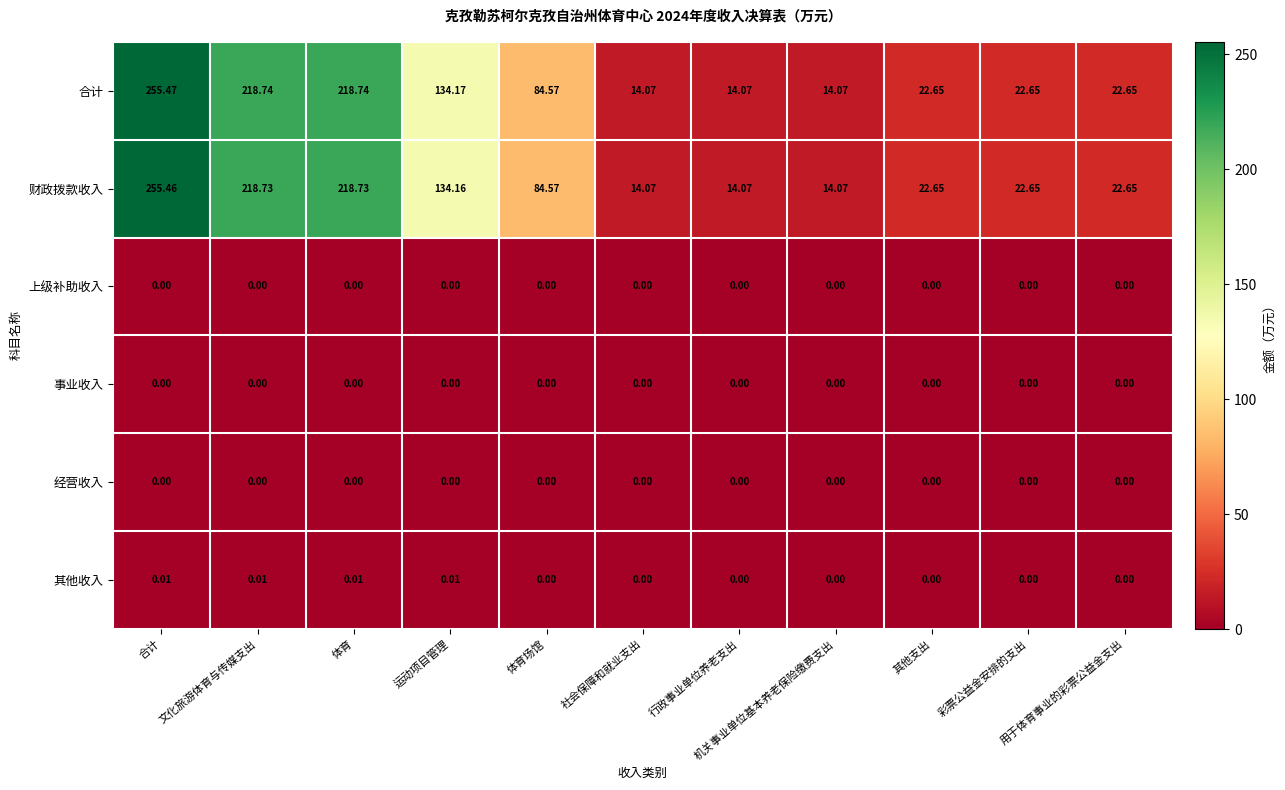

Reading left to right, transcribe all the data shown in this chart.

合计: 合计=255.5	文化旅游体育与传媒支出=218.7	体育=218.7	运动项目管理=134.2	体育场馆=84.6	社会保障和就业支出=14.1	行政事业单位养老支出=14.1	机关事业单位基本养老保险缴费支出=14.1	其他支出=22.6	彩票公益金安排的支出=22.6	用于体育事业的彩票公益金支出=22.6
财政拨款收入: 合计=255.5	文化旅游体育与传媒支出=218.7	体育=218.7	运动项目管理=134.2	体育场馆=84.6	社会保障和就业支出=14.1	行政事业单位养老支出=14.1	机关事业单位基本养老保险缴费支出=14.1	其他支出=22.6	彩票公益金安排的支出=22.6	用于体育事业的彩票公益金支出=22.6
上级补助收入: 合计=0.0	文化旅游体育与传媒支出=0.0	体育=0.0	运动项目管理=0.0	体育场馆=0.0	社会保障和就业支出=0.0	行政事业单位养老支出=0.0	机关事业单位基本养老保险缴费支出=0.0	其他支出=0.0	彩票公益金安排的支出=0.0	用于体育事业的彩票公益金支出=0.0
事业收入: 合计=0.0	文化旅游体育与传媒支出=0.0	体育=0.0	运动项目管理=0.0	体育场馆=0.0	社会保障和就业支出=0.0	行政事业单位养老支出=0.0	机关事业单位基本养老保险缴费支出=0.0	其他支出=0.0	彩票公益金安排的支出=0.0	用于体育事业的彩票公益金支出=0.0
经营收入: 合计=0.0	文化旅游体育与传媒支出=0.0	体育=0.0	运动项目管理=0.0	体育场馆=0.0	社会保障和就业支出=0.0	行政事业单位养老支出=0.0	机关事业单位基本养老保险缴费支出=0.0	其他支出=0.0	彩票公益金安排的支出=0.0	用于体育事业的彩票公益金支出=0.0
其他收入: 合计=0.0	文化旅游体育与传媒支出=0.0	体育=0.0	运动项目管理=0.0	体育场馆=0.0	社会保障和就业支出=0.0	行政事业单位养老支出=0.0	机关事业单位基本养老保险缴费支出=0.0	其他支出=0.0	彩票公益金安排的支出=0.0	用于体育事业的彩票公益金支出=0.0